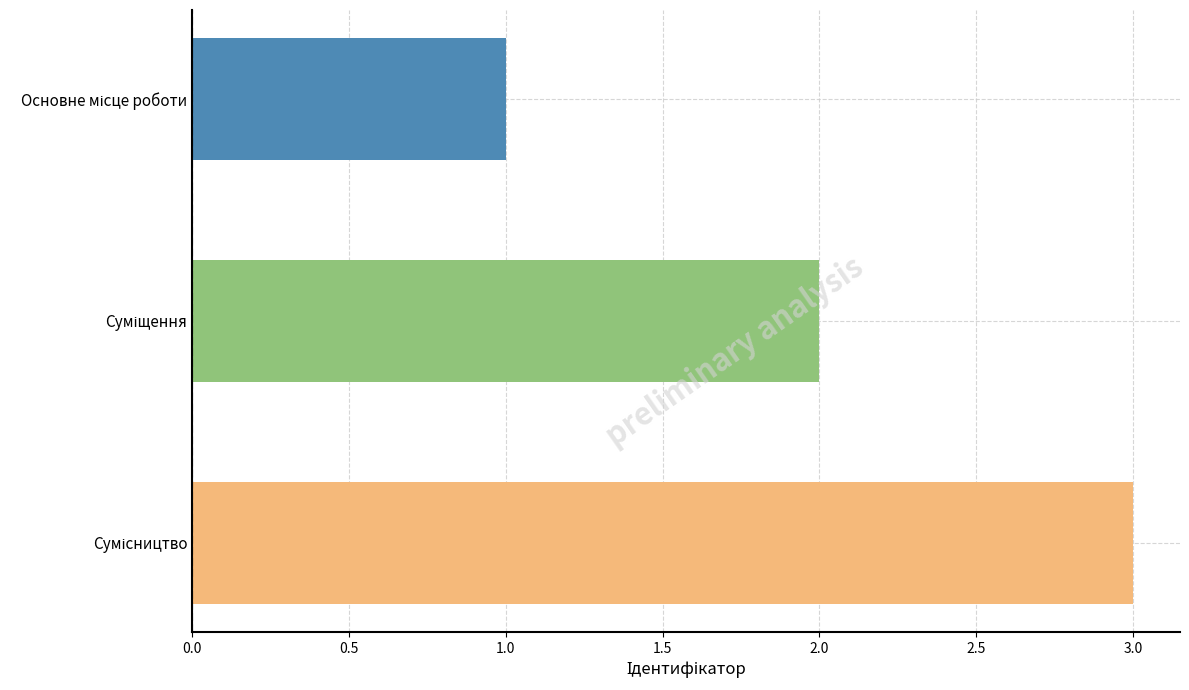

Does the chart contain any negative values?

No